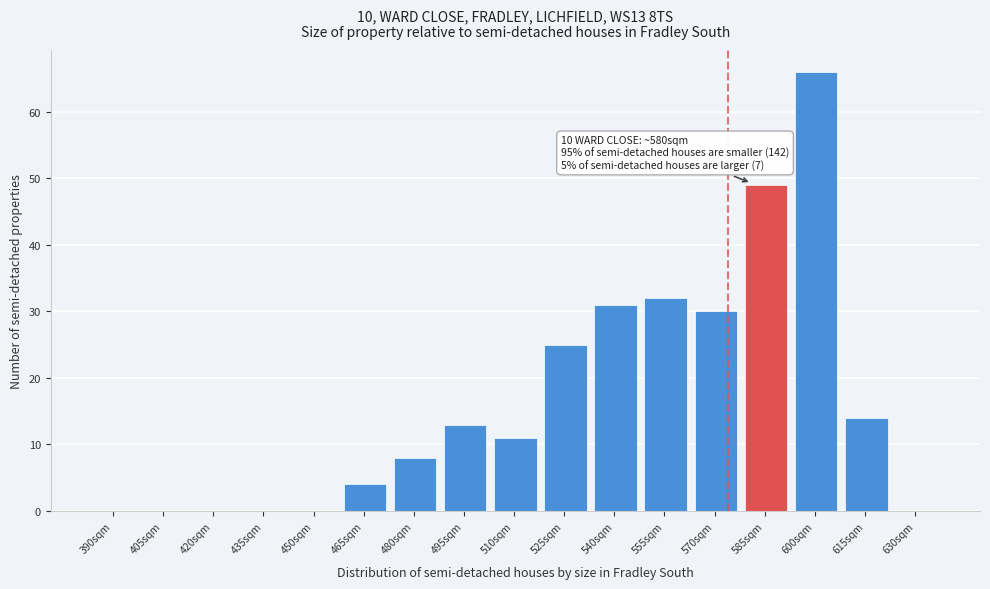

Reading right to left, extract all data points from this chart.

630sqm=0	615sqm=14	600sqm=66	585sqm=49	570sqm=30	555sqm=32	540sqm=31	525sqm=25	510sqm=11	495sqm=13	480sqm=8	465sqm=4	450sqm=0	435sqm=0	420sqm=0	405sqm=0	390sqm=0